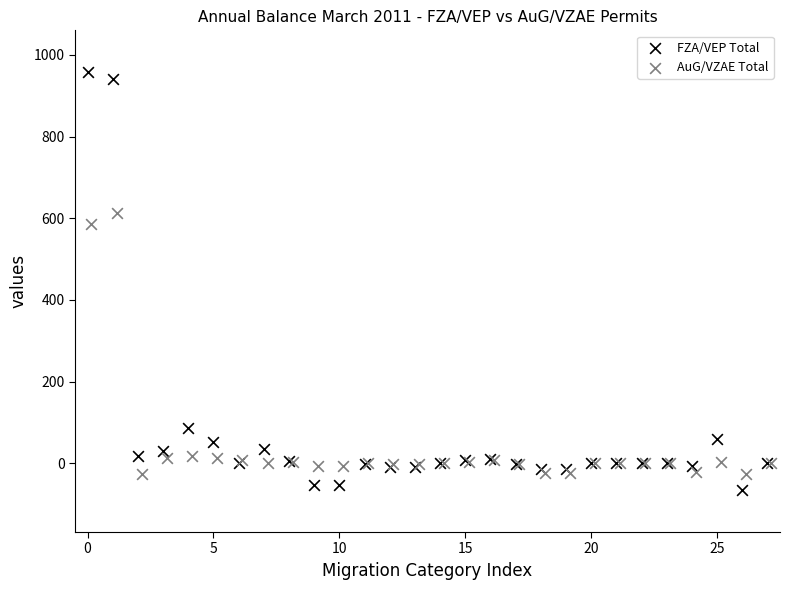

Which series has the largest Y range (max minus min)?

FZA/VEP Total